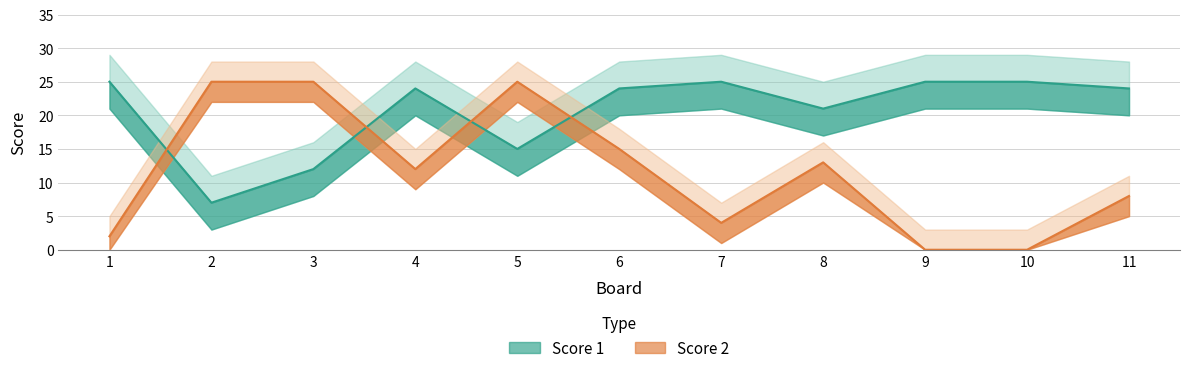

At which label does Score 2 first exceed 12?

2